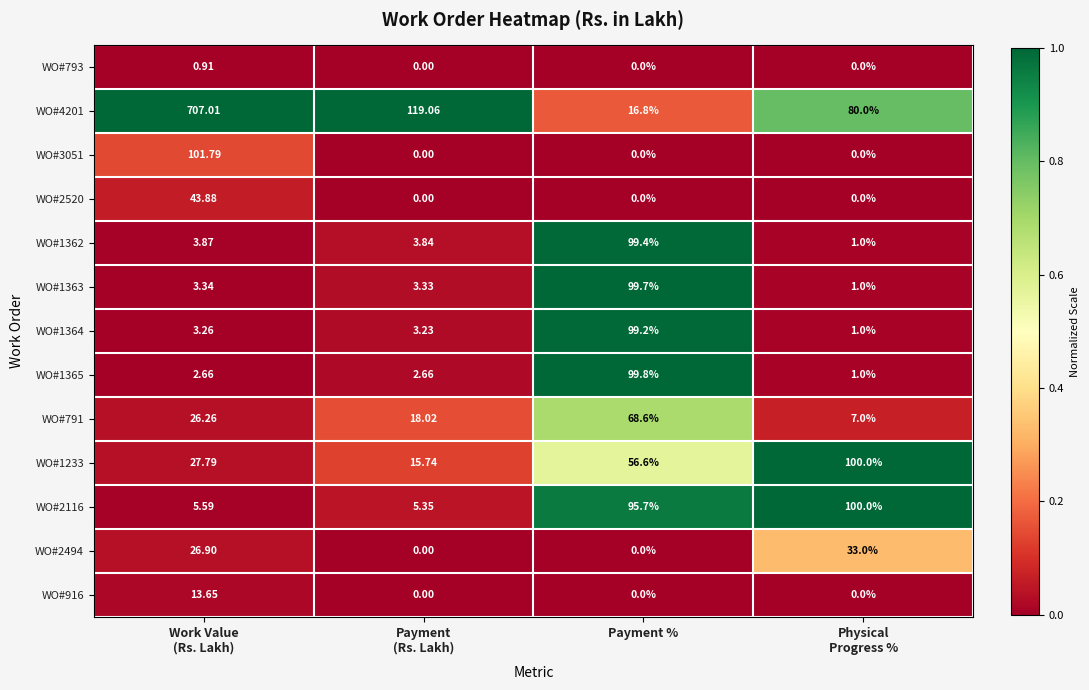

At which label does WO#1363 reach its peak?

Payment %